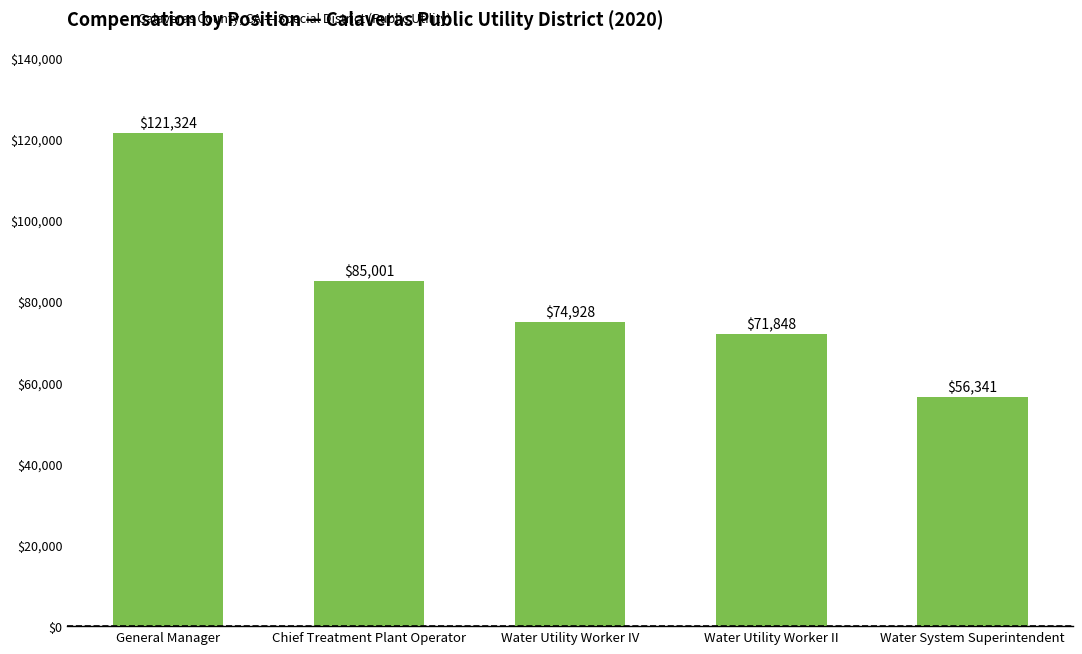

At which category does the chart reach its peak across all series?

General Manager